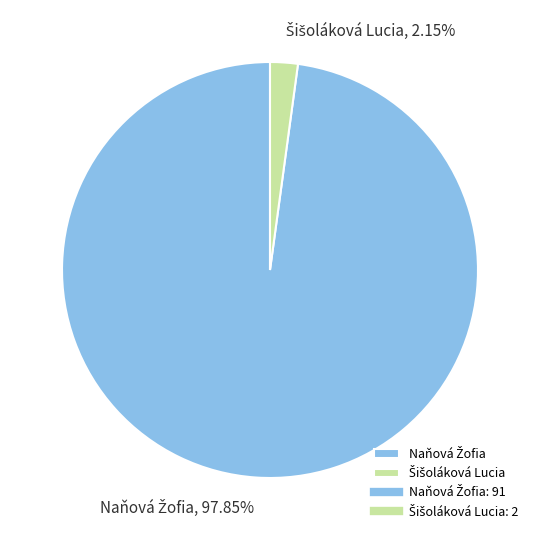

Does any single category account for the majority?

Yes